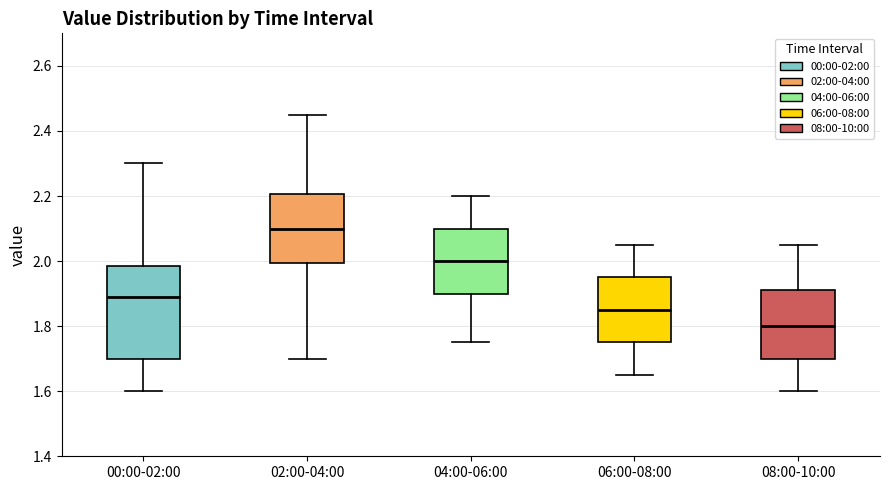

Reading left to right, read every box against the y-axis: the position of its median line, the range the box covers, and the ends of its whiskers. The values are not printed on the chart, so give them approximately, as read against the axis.

00:00-02:00: median 1.90, box 1.70 to 1.98, whiskers 1.60 to 2.30
02:00-04:00: median 2.10, box 2.00 to 2.20, whiskers 1.70 to 2.46
04:00-06:00: median 2.00, box 1.90 to 2.10, whiskers 1.76 to 2.20
06:00-08:00: median 1.86, box 1.76 to 1.96, whiskers 1.66 to 2.06
08:00-10:00: median 1.80, box 1.70 to 1.92, whiskers 1.60 to 2.06